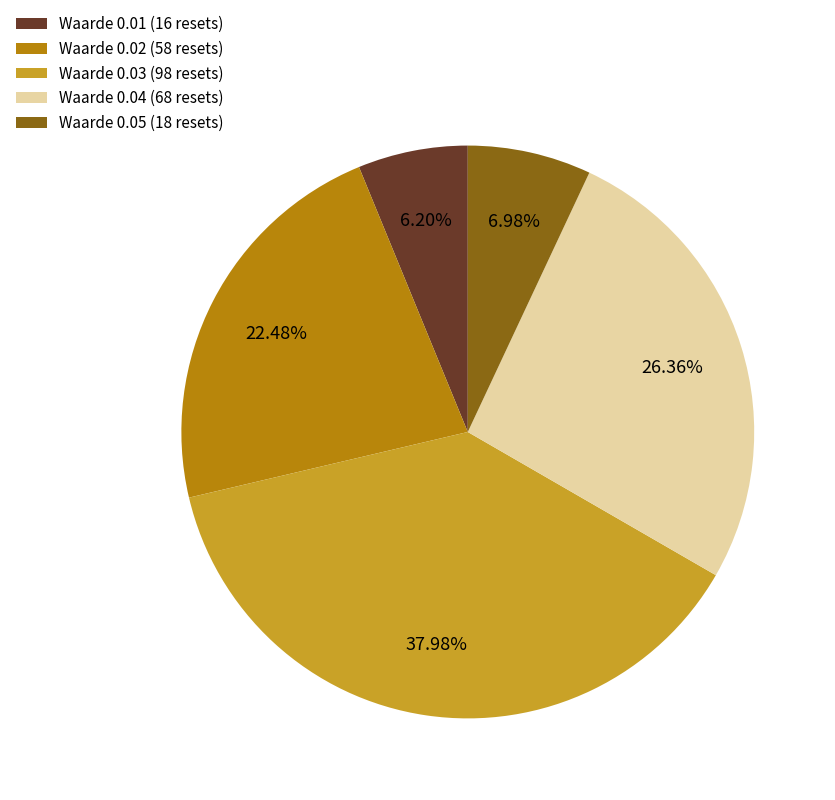

Do Waarde 0.05 (18 resets) and Waarde 0.02 (58 resets) together represent more than half of the pie?

No